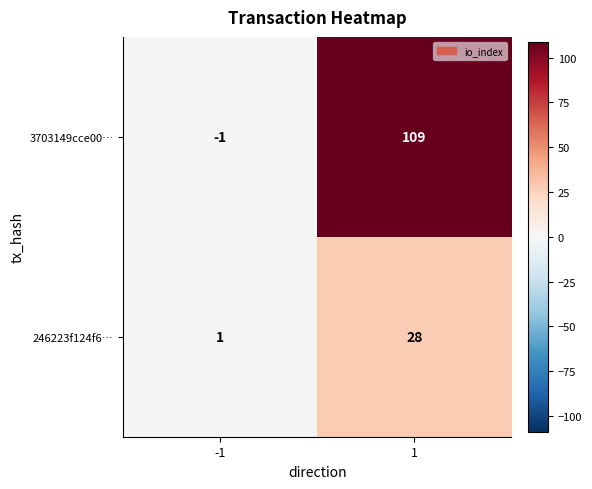

Reading left to right, transcribe all the data shown in this chart.

3703149cce00…: -1	109
246223f124f6…: 1	28